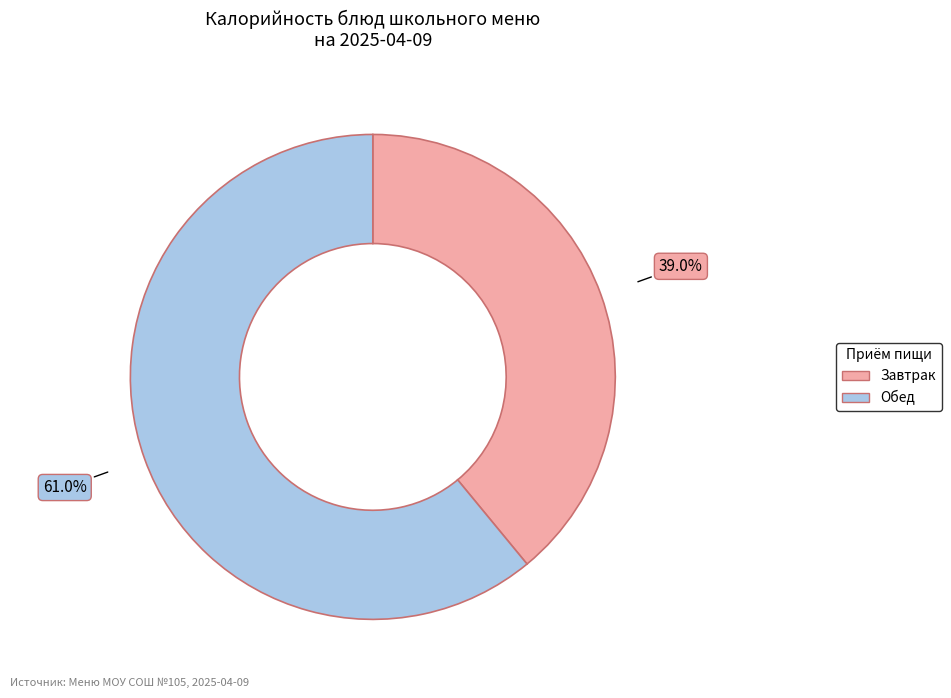

Between Завтрак and Обед, which is larger?

Обед